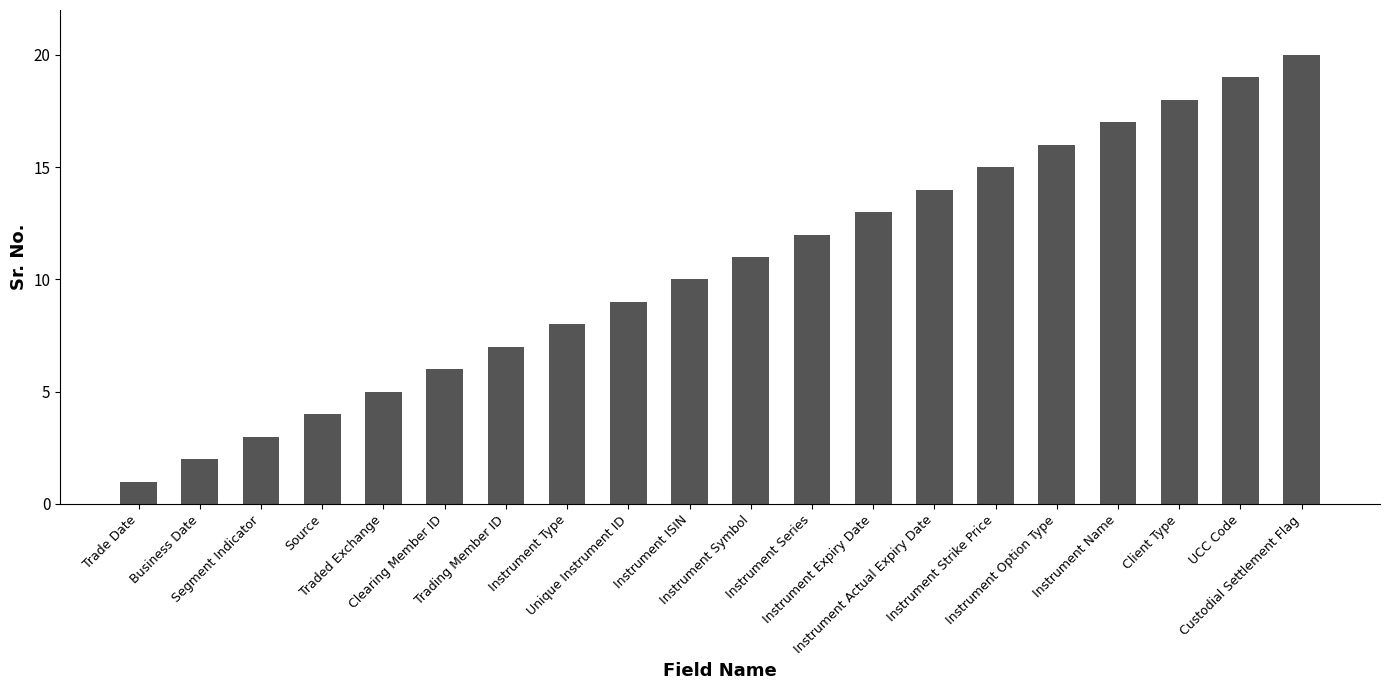

Which label corresponds to the smallest value in the chart?

Trade Date